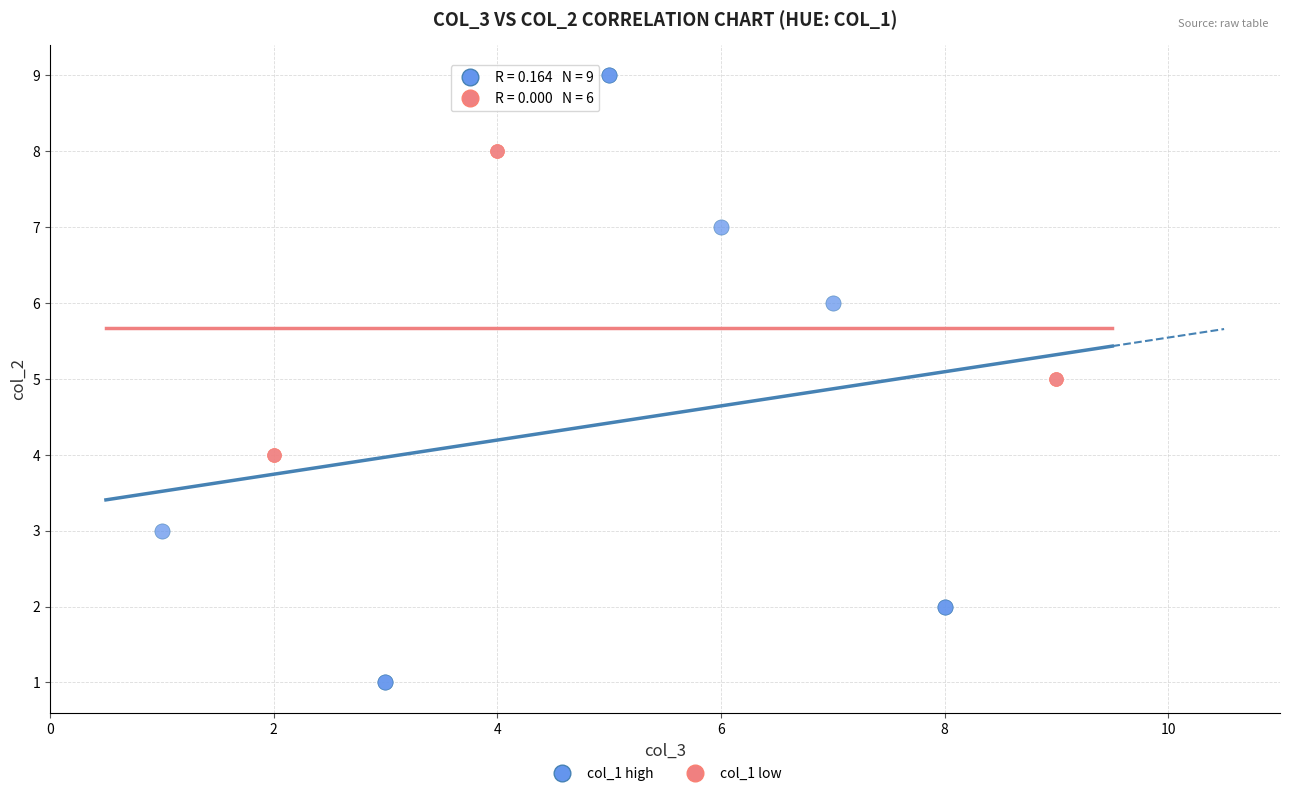

Which series contains the highest Y value?

col_1 high